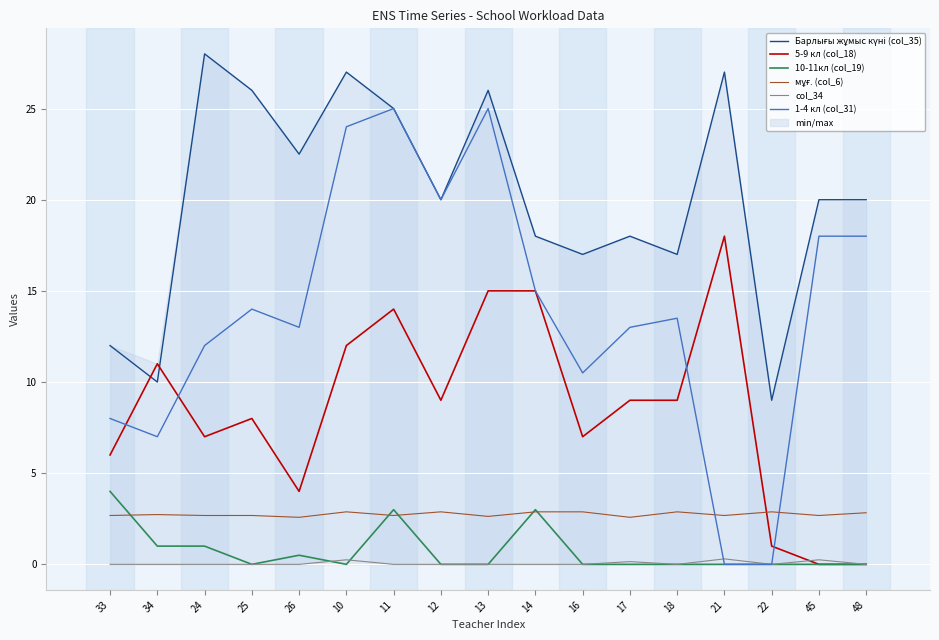

True or false: 1-4 кл (col_31) has a value of 15.0 at 14.

True